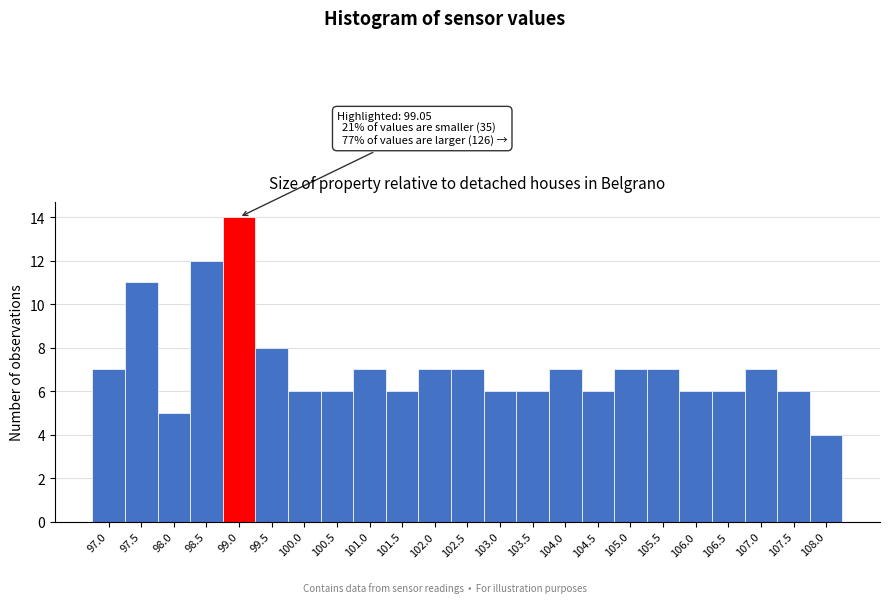

Reading right to left, transcribe all the data shown in this chart.

4	6	7	6	6	7	7	6	7	6	6	7	7	6	7	6	6	8	14	12	5	11	7